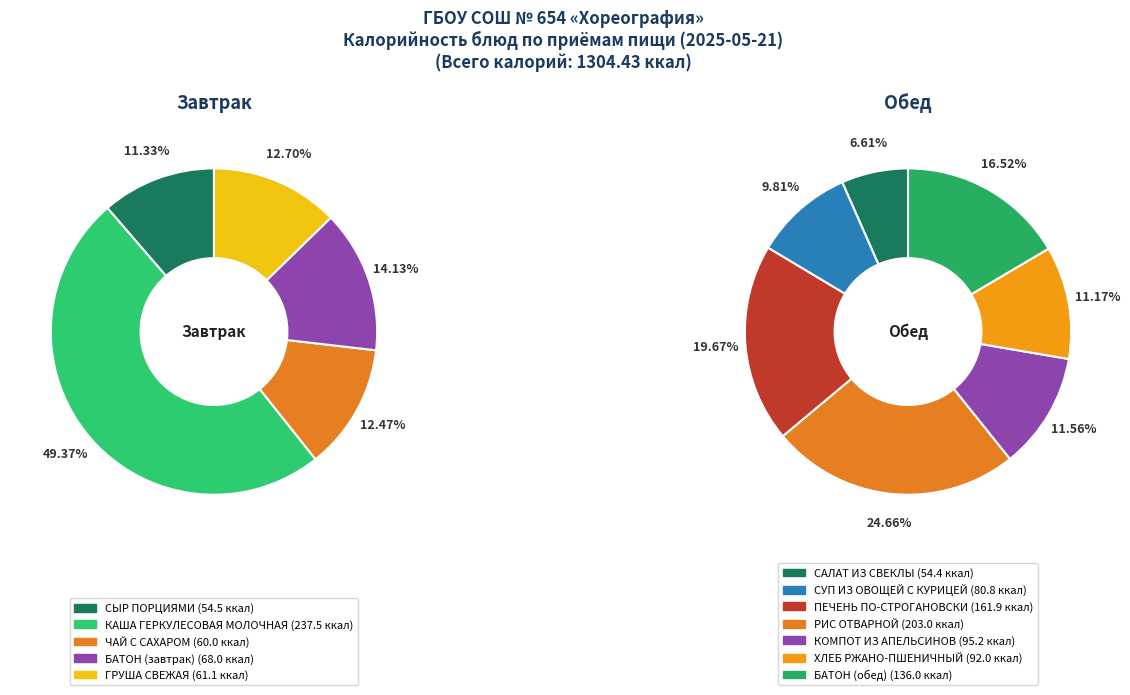

Is there any slice that represents more than half of the pie?

No